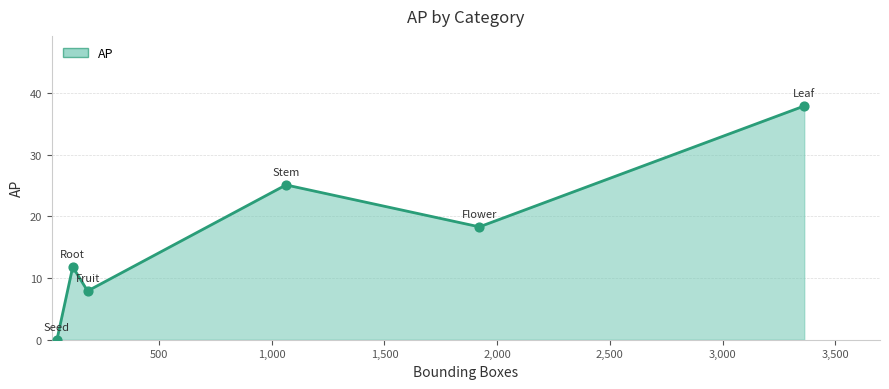

What is the average value?

16.8